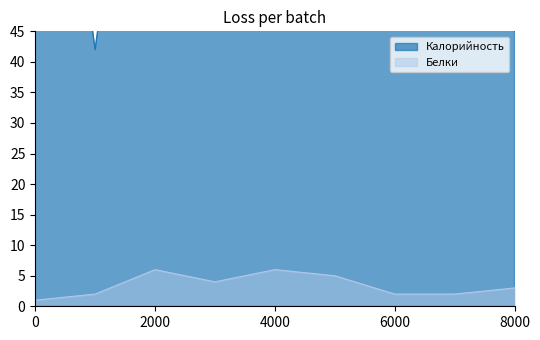

The value of Белки at 8000 is 3. True or false?

True